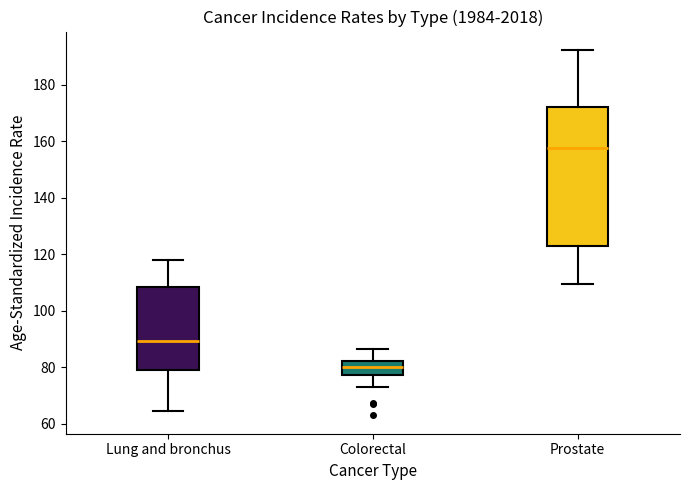

Which box is the tallest, from its lower edge to its upper edge?

Prostate